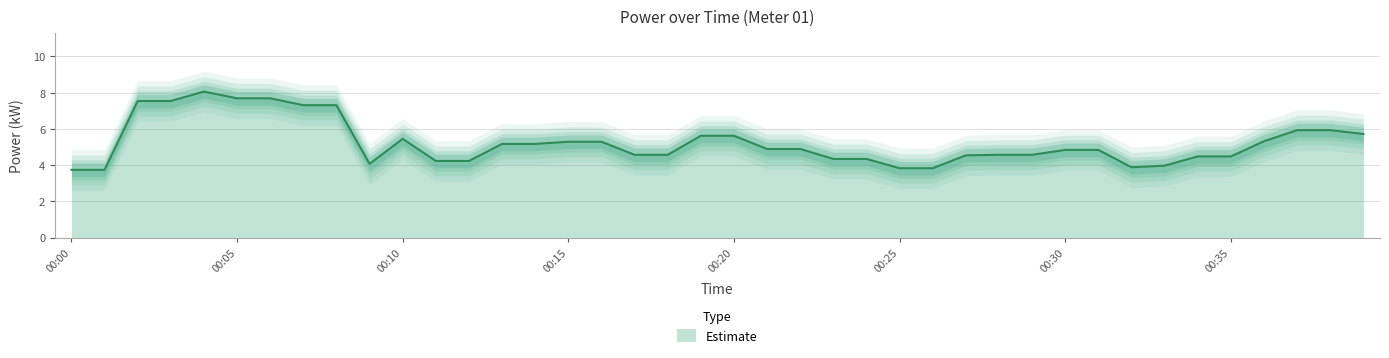

True or false: the data shows 2.6 at 00:17.

False